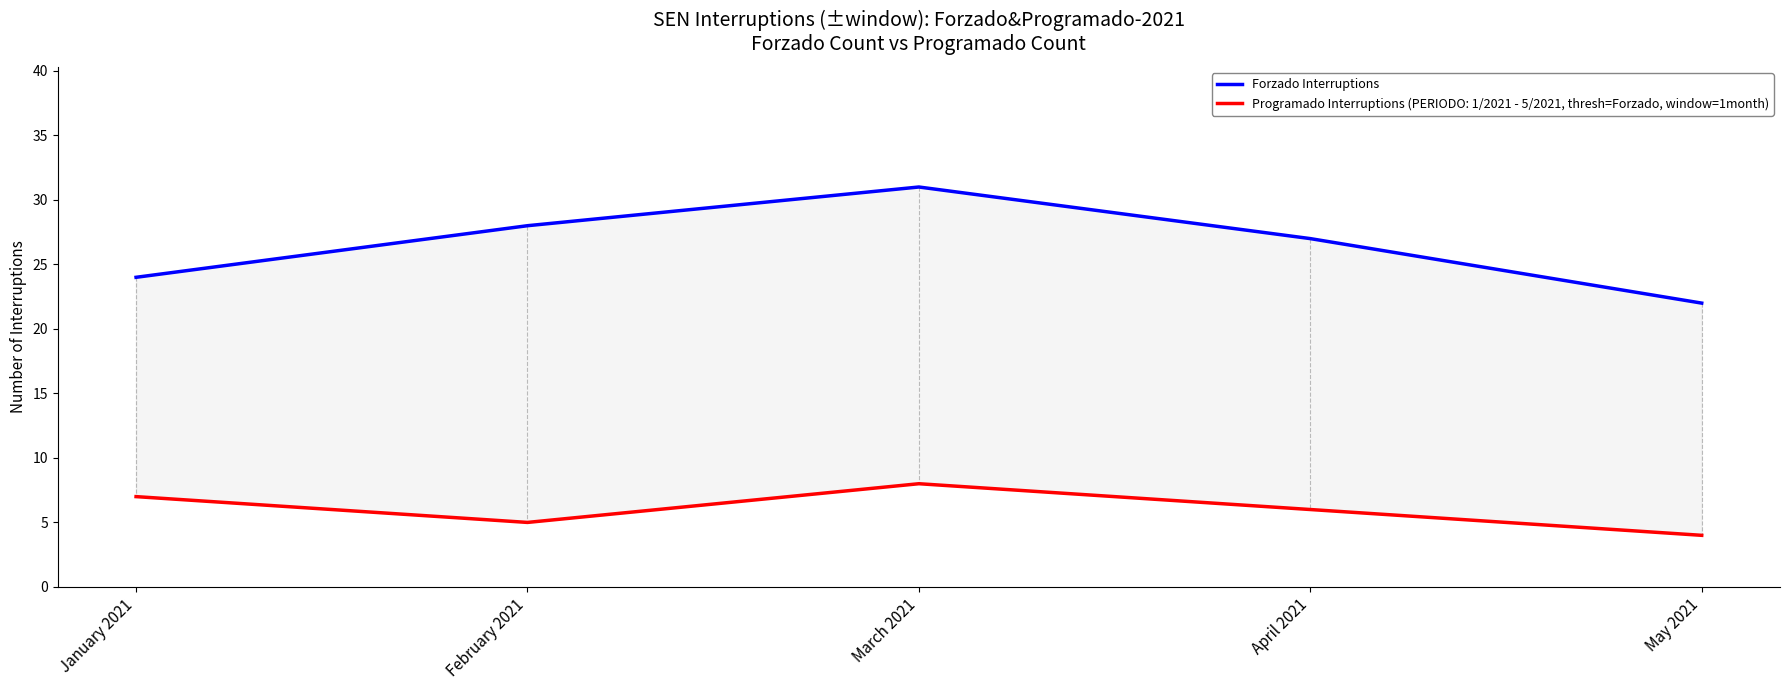

Does the chart have visible grid lines?

No